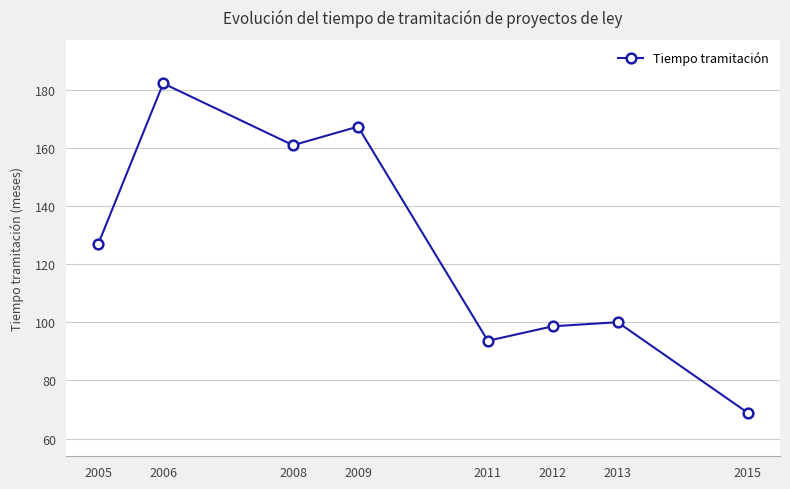

Which has a higher value, 2012 or 2011?

2012